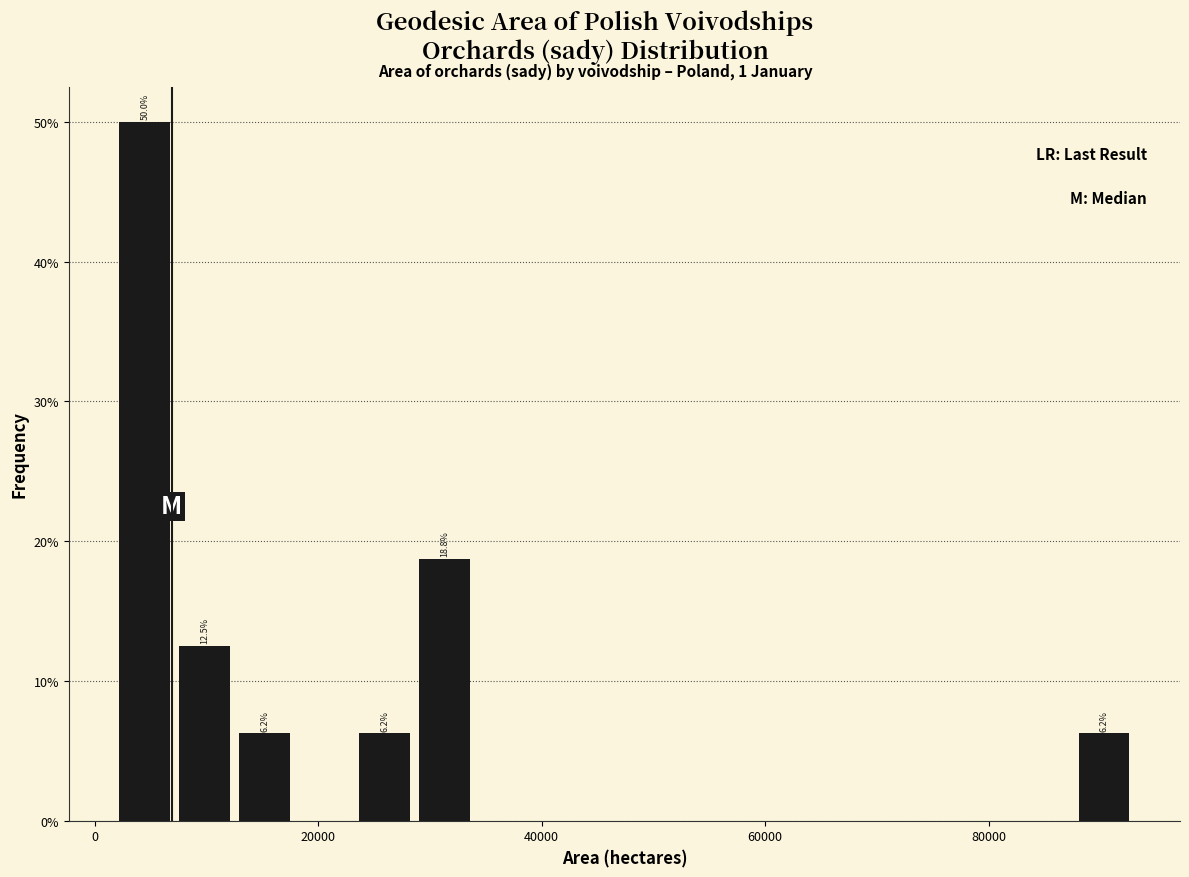

Read against the x-axis, roughly where is the centre of the tallest bar?

4000